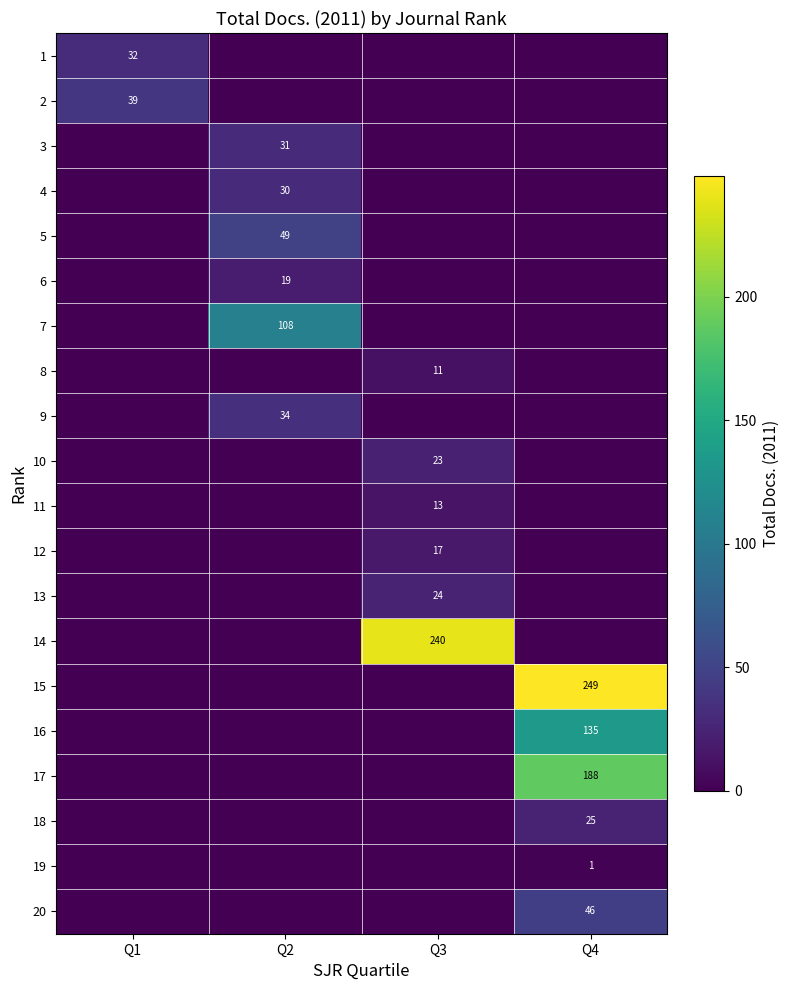

The value of 11 at Q3 is 17. True or false?

False